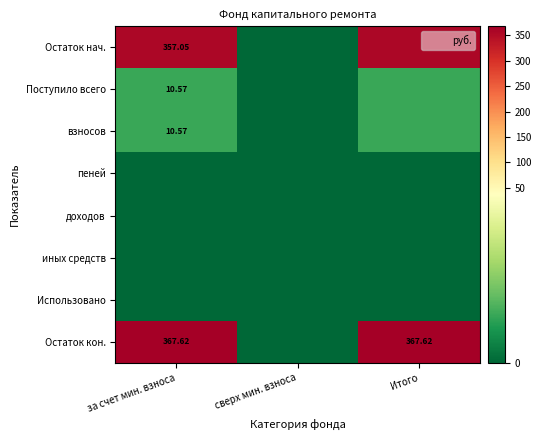

Is the value of иных средств at за счет мин. взноса greater than the value of взносов at за счет мин. взноса?

No